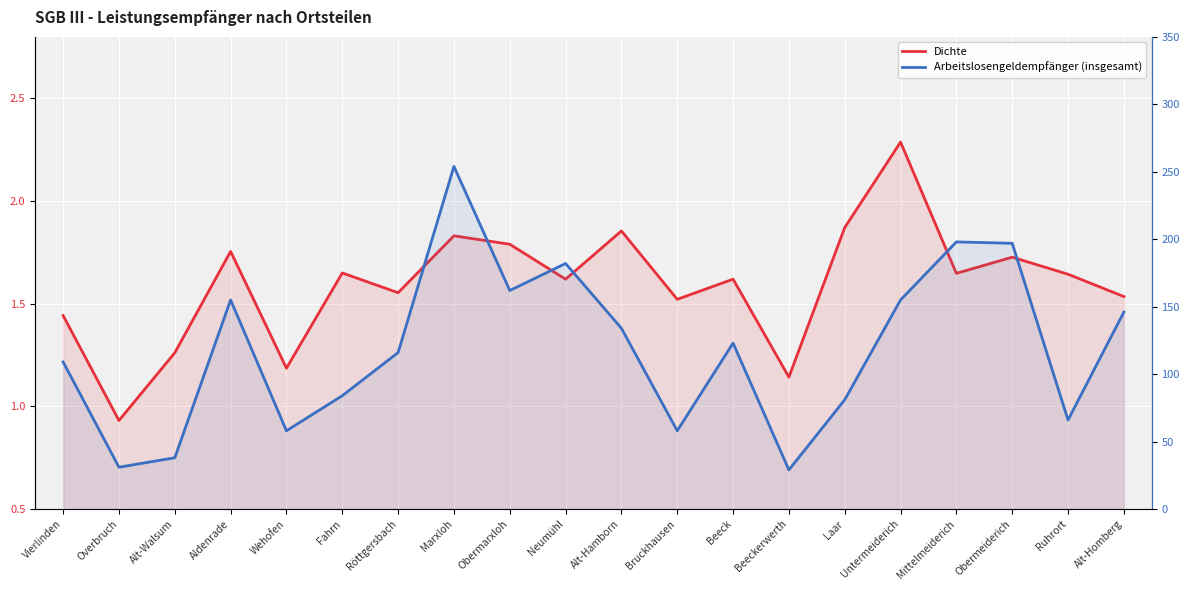

Where is the first local minimum for Dichte?

Overbruch